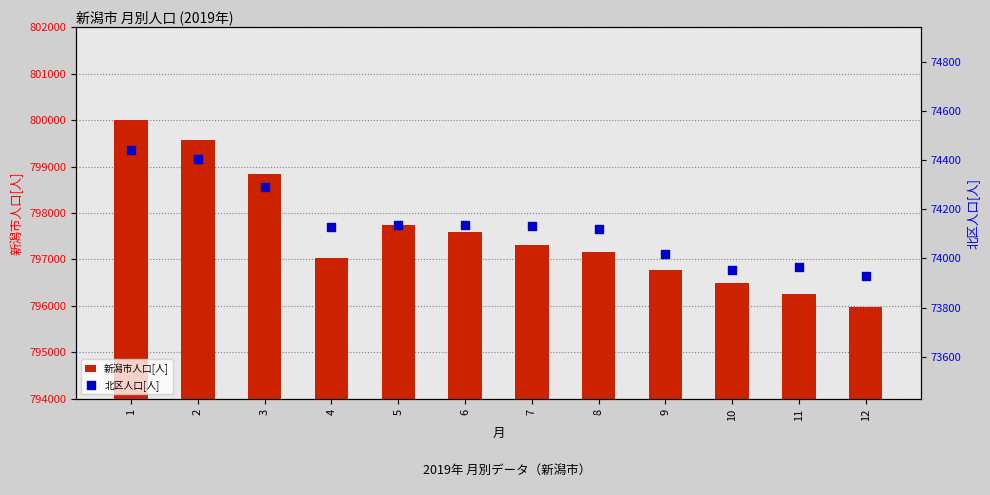

Which series has the largest total across all categories?

新潟市人口[人]